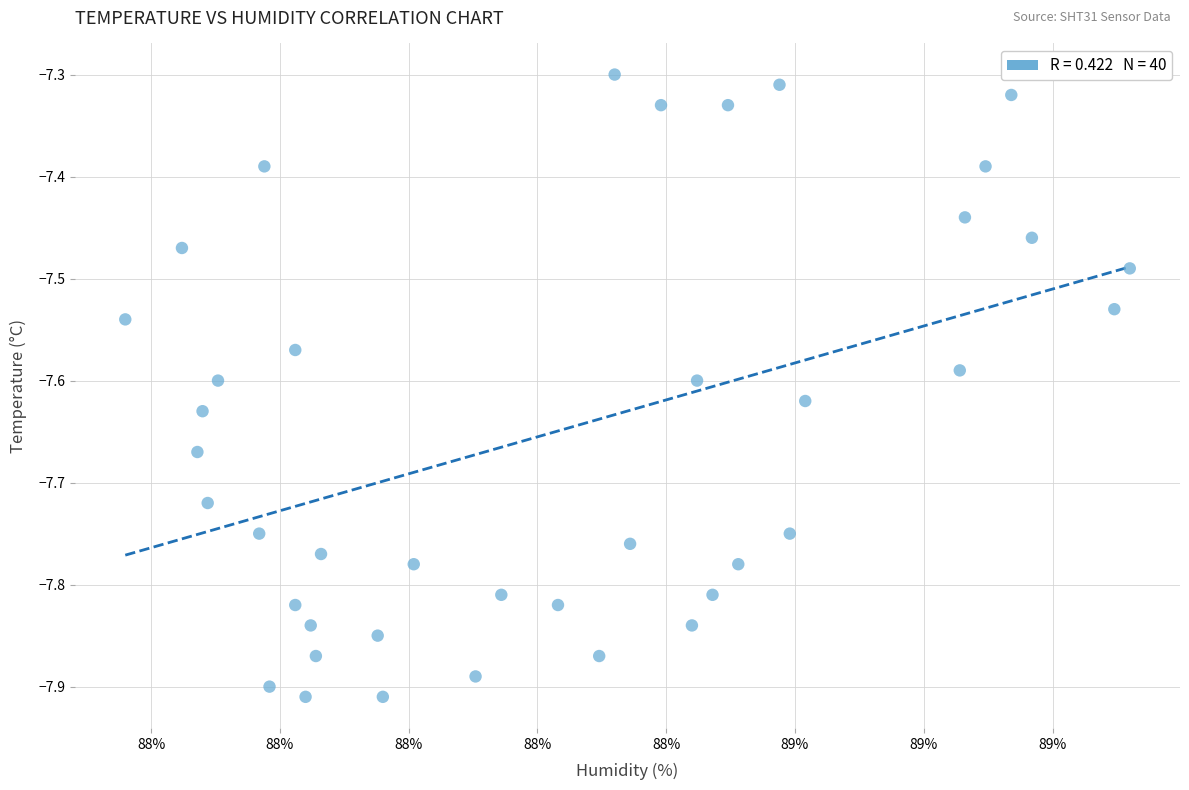

What is the range of Y values (max minus min)?

0.6